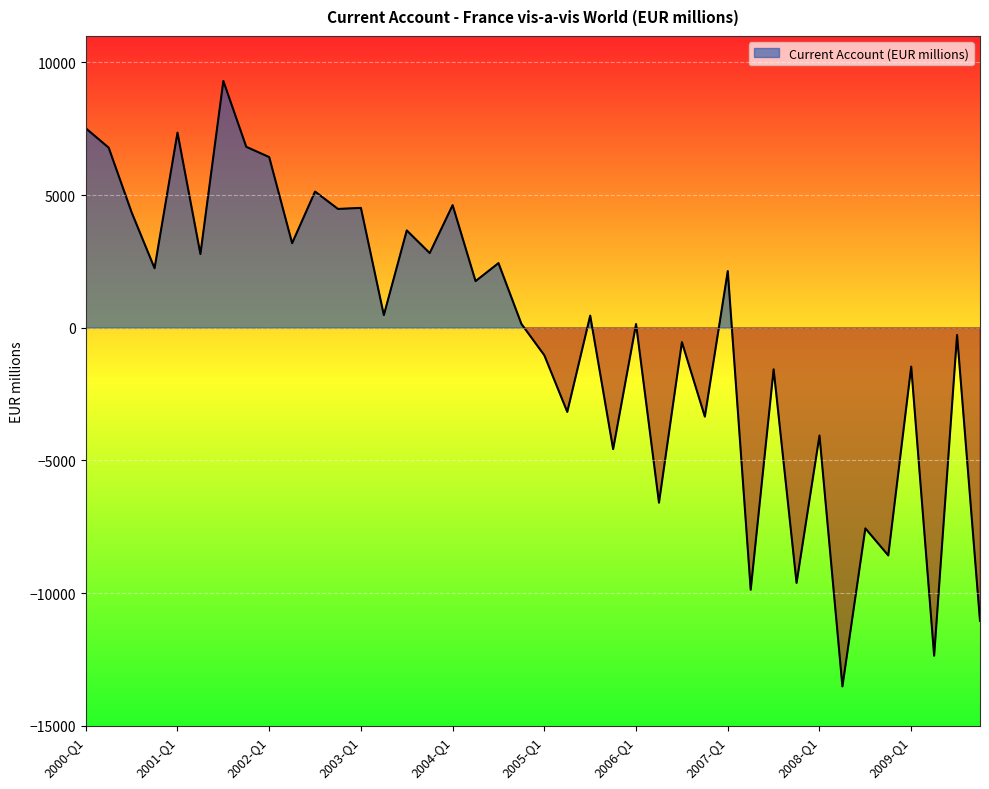

List the labels in order of value, smallest first.

2008-Q2, 2009-Q2, 2009-Q4, 2007-Q2, 2007-Q4, 2008-Q4, 2008-Q3, 2006-Q2, 2005-Q4, 2008-Q1, 2006-Q4, 2005-Q2, 2007-Q3, 2009-Q1, 2005-Q1, 2006-Q3, 2009-Q3, 2006-Q1, 2004-Q4, 2005-Q3, 2003-Q2, 2004-Q2, 2007-Q1, 2000-Q4, 2004-Q3, 2001-Q2, 2003-Q4, 2002-Q2, 2003-Q3, 2000-Q3, 2002-Q4, 2003-Q1, 2004-Q1, 2002-Q3, 2002-Q1, 2000-Q2, 2001-Q4, 2001-Q1, 2000-Q1, 2001-Q3